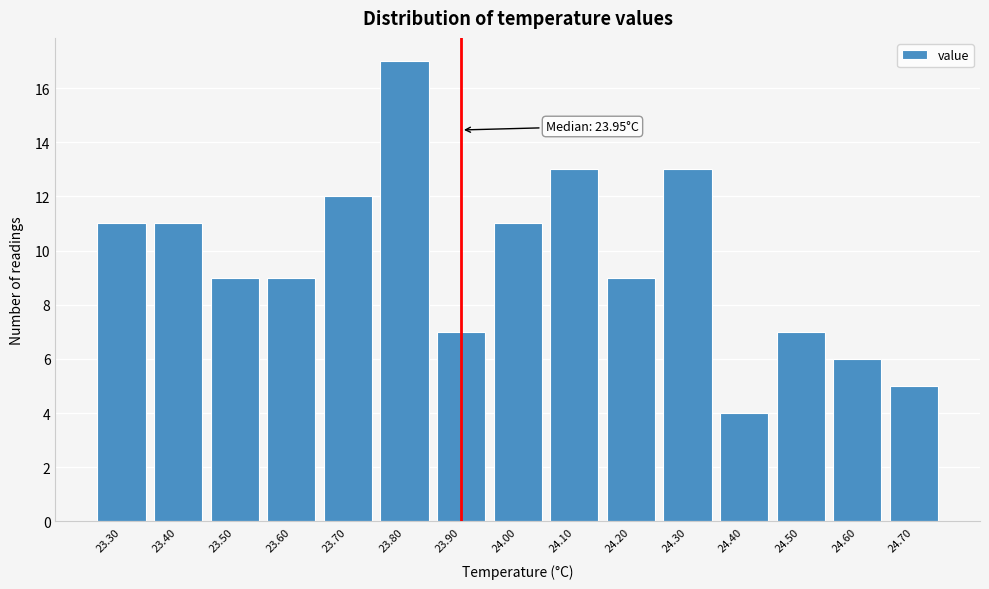

Reading left to right, transcribe all the data shown in this chart.

23.30=11	23.40=11	23.50=9	23.60=9	23.70=12	23.80=17	23.90=7	24.00=11	24.10=13	24.20=9	24.30=13	24.40=4	24.50=7	24.60=6	24.70=5